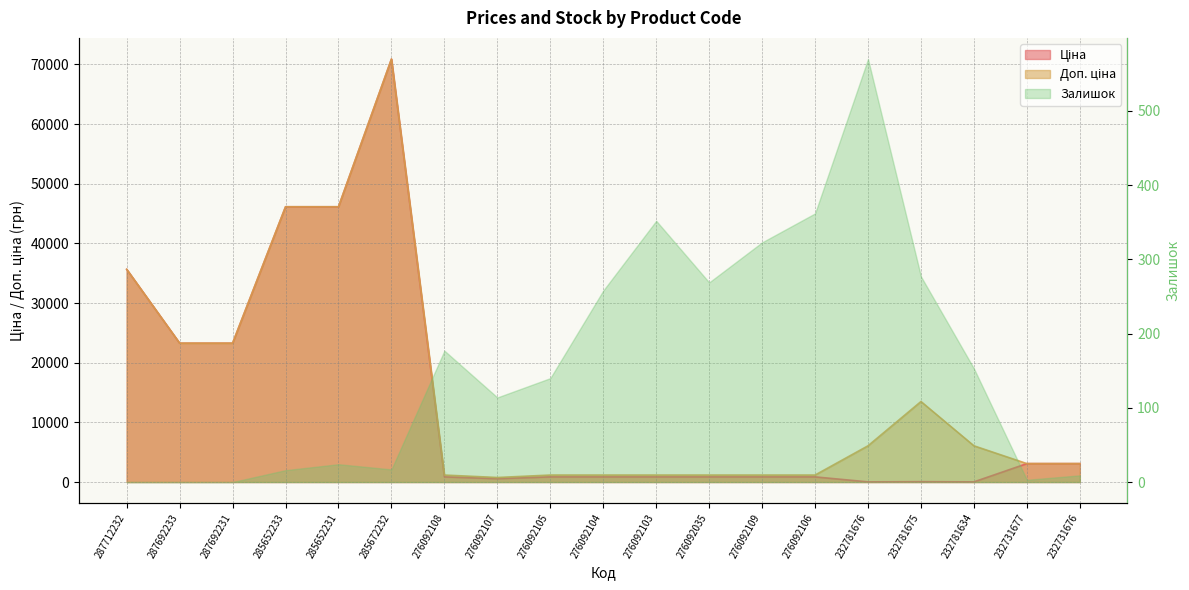

How many intersections are there between Ціна and Доп. ціна?

1